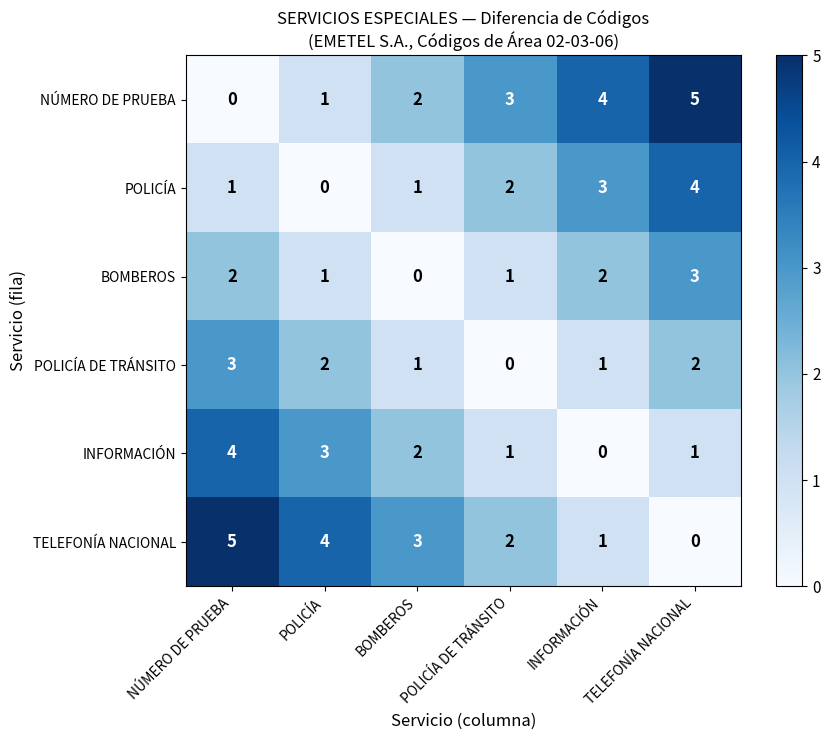

What is the difference between the maximum and minimum values in the TELEFONÍA NACIONAL series?

5